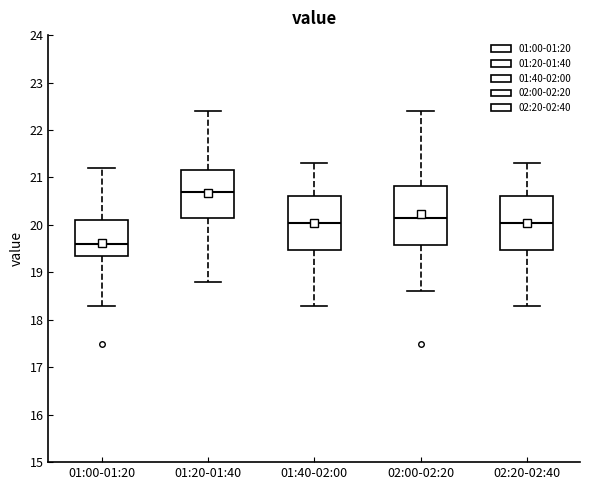

Reading left to right, transcribe this box plot: for each box, give where its median line is, the range the box spans, and where its two whiskers end, as read against the y-axis. The values are not printed on the chart, so give them approximately, as read against the axis.

01:00-01:20: median 19.6, box 19.4 to 20.1, whiskers 18.3 to 21.2
01:20-01:40: median 20.7, box 20.2 to 21.2, whiskers 18.8 to 22.4
01:40-02:00: median 20.1, box 19.5 to 20.6, whiskers 18.3 to 21.3
02:00-02:20: median 20.2, box 19.6 to 20.8, whiskers 18.6 to 22.4
02:20-02:40: median 20.1, box 19.5 to 20.6, whiskers 18.3 to 21.3